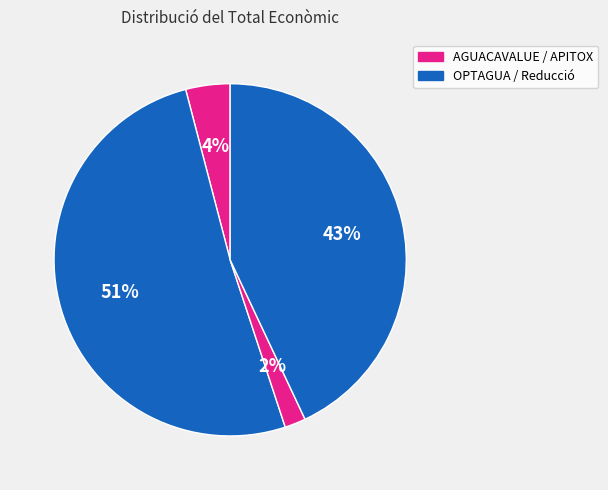

Count the number of slices in the pie.

4